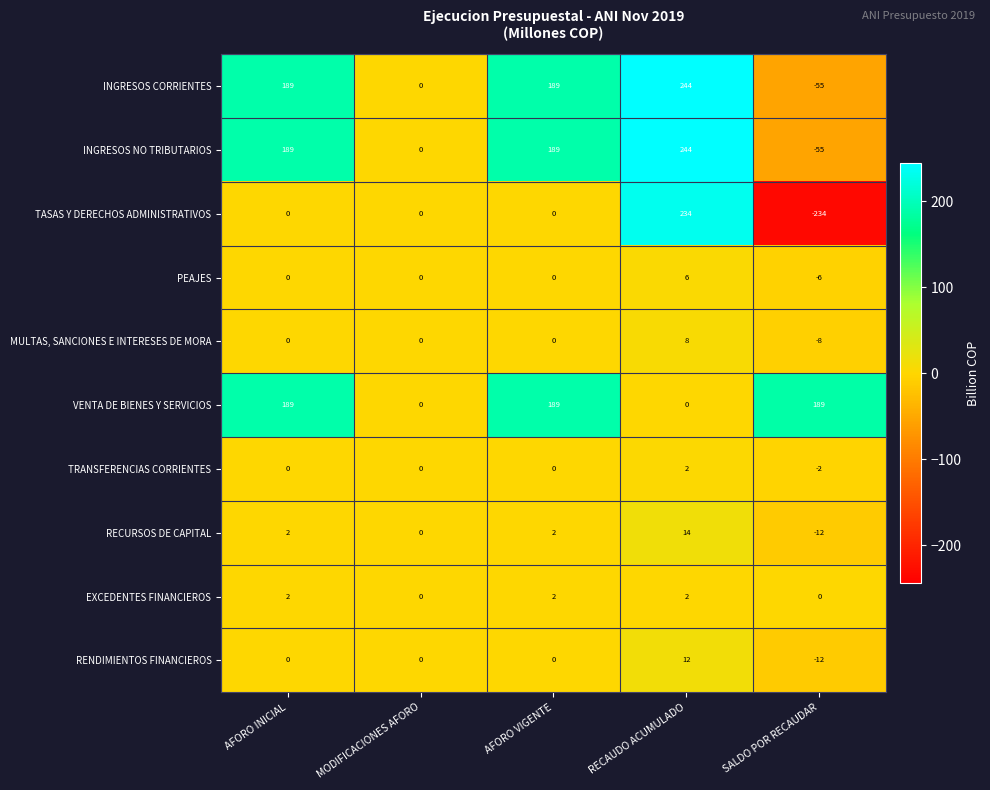

How many data points does each series have?

5